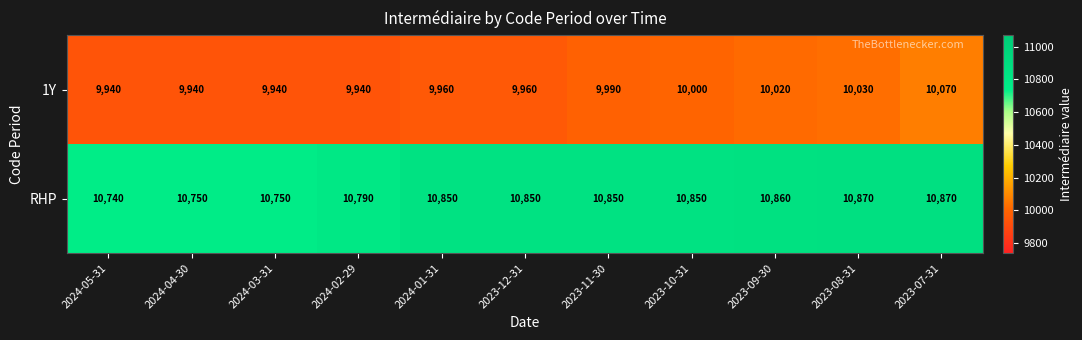

Reading right to left, transcribe all the data shown in this chart.

1Y: 10070	10030	10020	10000	9990	9960	9960	9940	9940	9940	9940
RHP: 10870	10870	10860	10850	10850	10850	10850	10790	10750	10750	10740